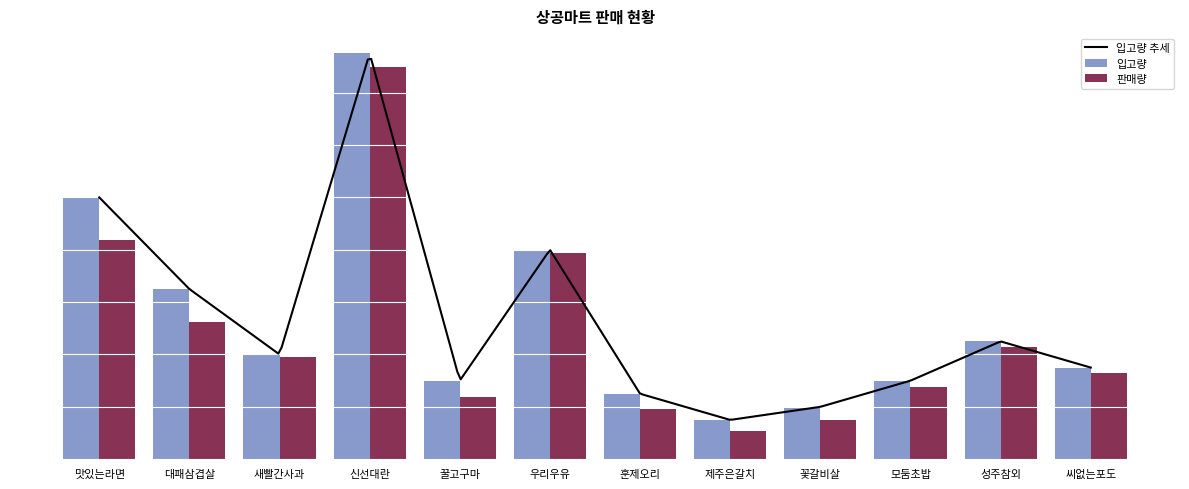

Which category has the lowest value across all series?

제주은갈치